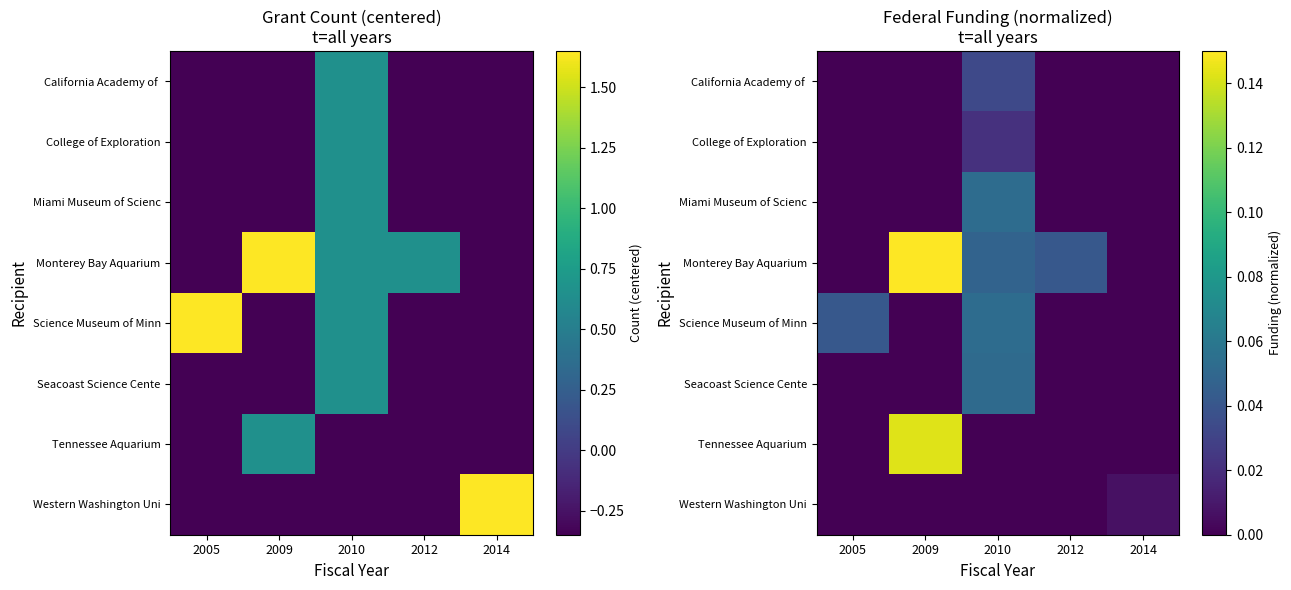

Which has a higher value, 2009 or 2014?

2009